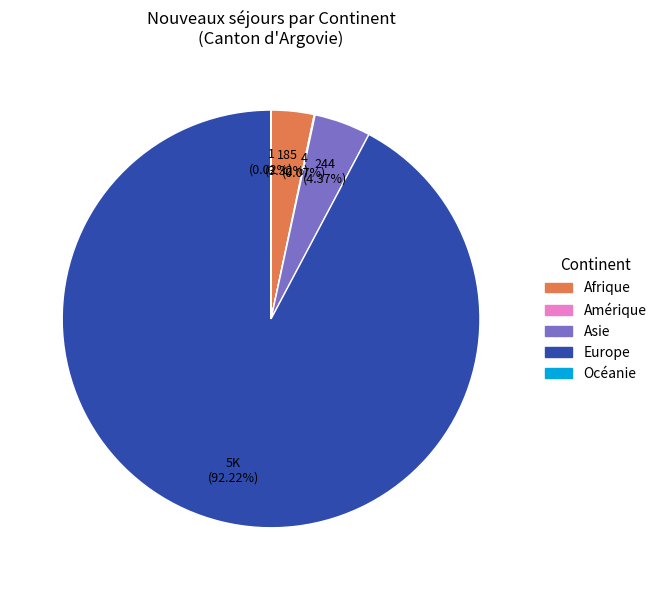

Which category accounts for the majority?

Europe